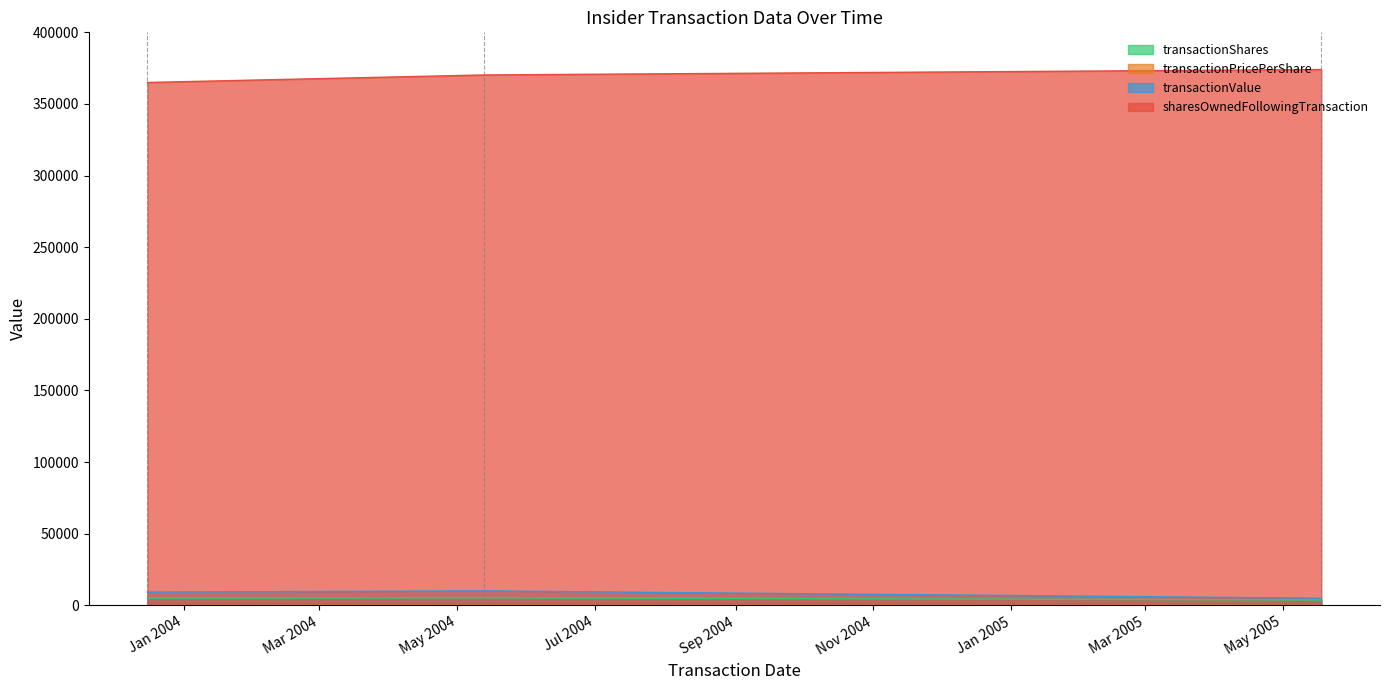

Is it true that transactionValue equals 4976.0 at 2005-05-18?

True